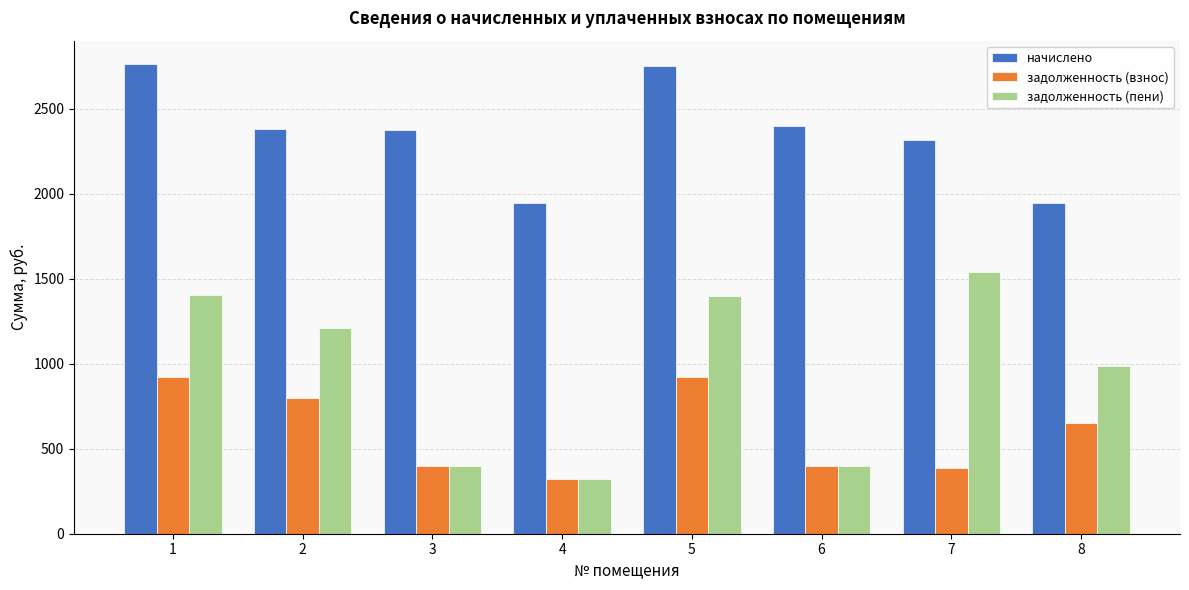

Is the value of начислено at 8 greater than the value of задолженность (взнос) at 3?

Yes